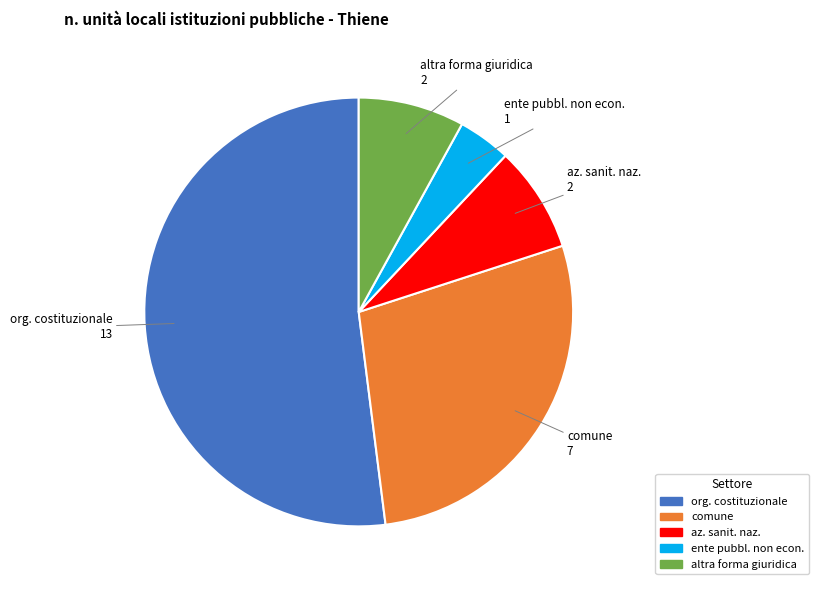

Is there any slice that represents more than half of the pie?

Yes